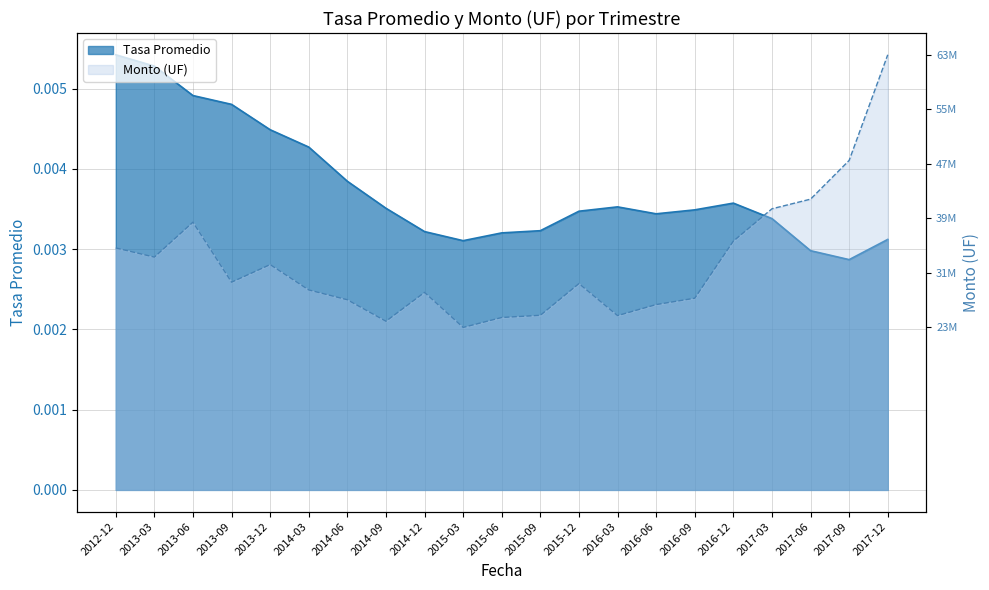

How many interior local peaks does the Tasa Promedio series have?

2